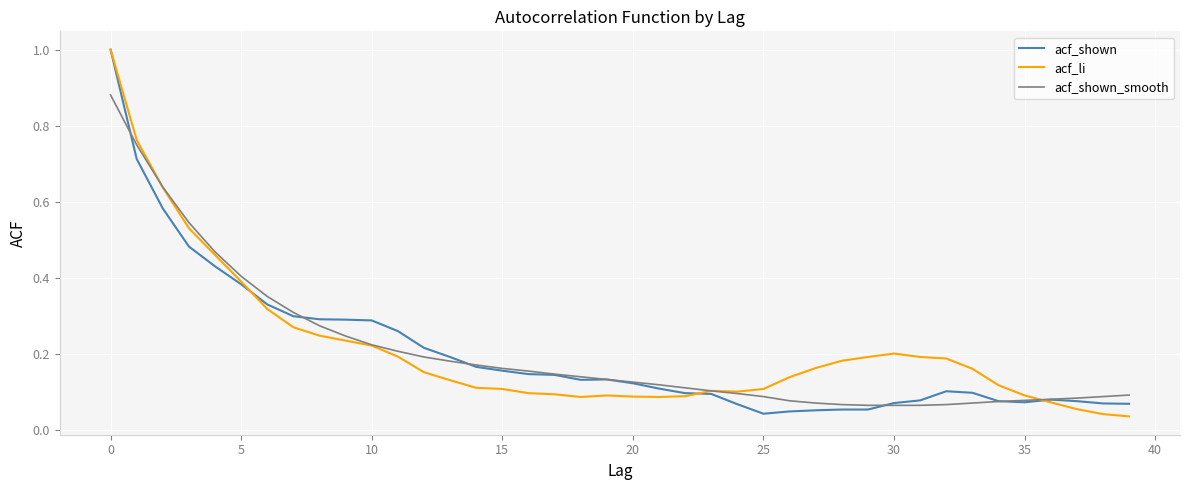

What is the greatest value displayed?

1.0